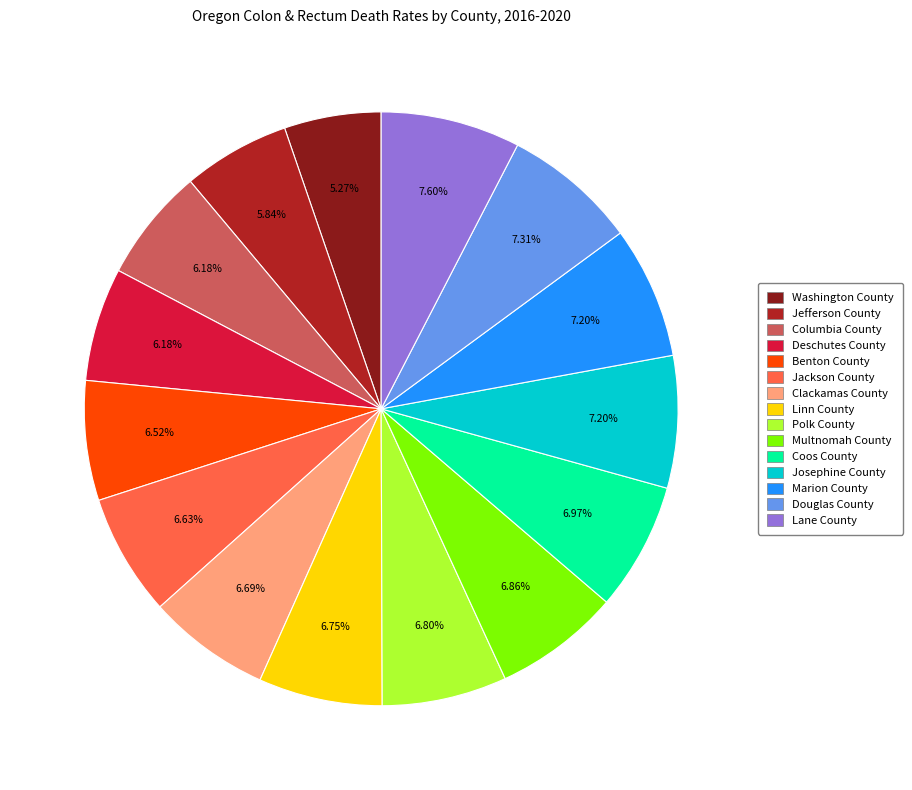

What percentage is the Lane County slice, to the nearest percent?

8%